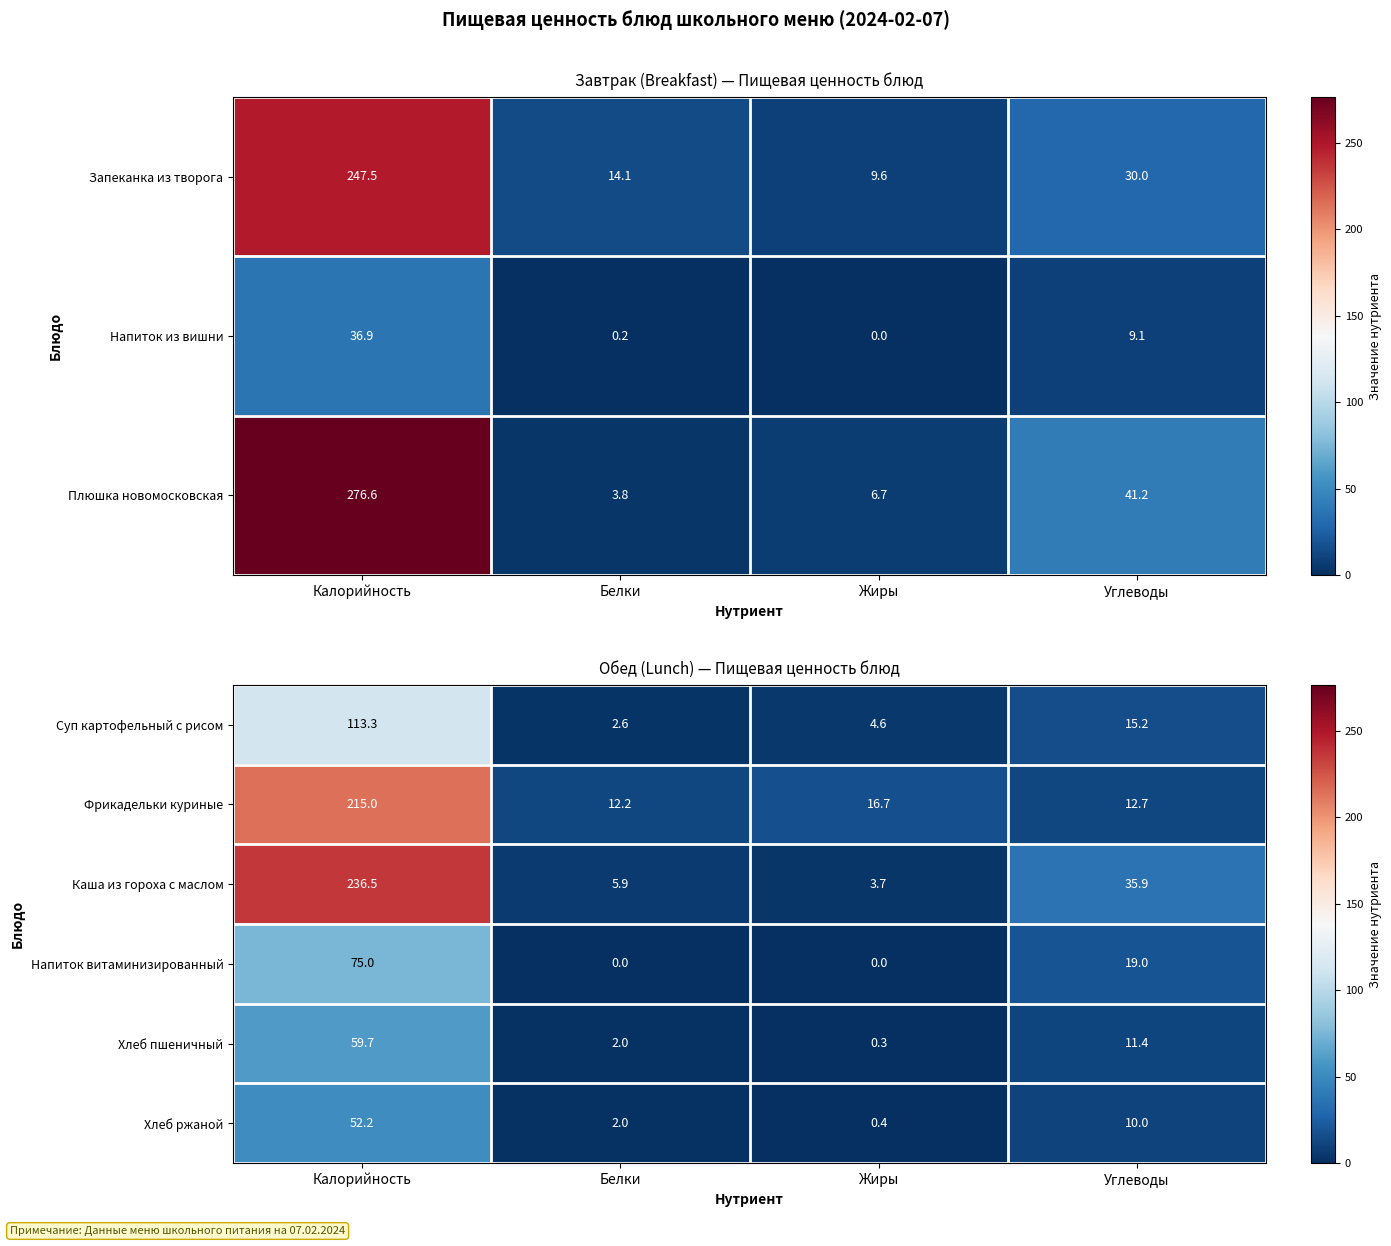

What is the difference between the maximum and second lowest values in the Хлеб ржаной series?

50.2